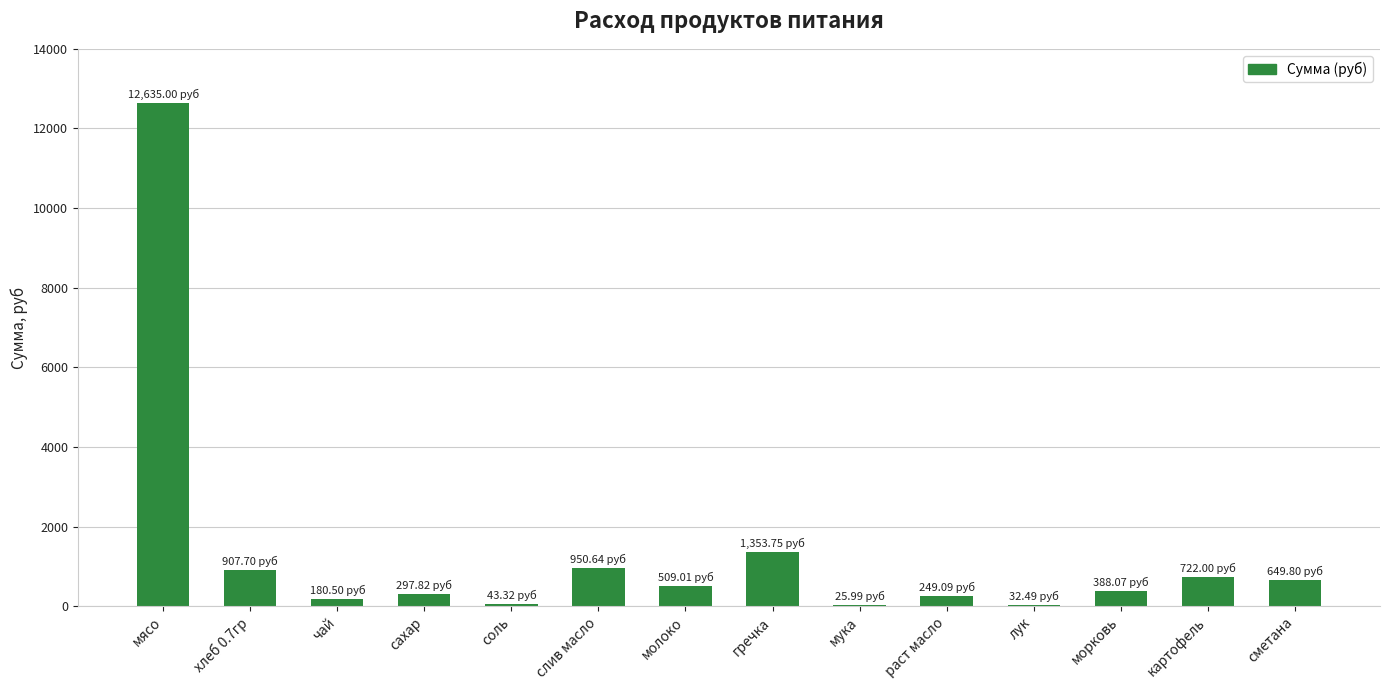

The chart shows a value of 388.1 at морковь. True or false?

True